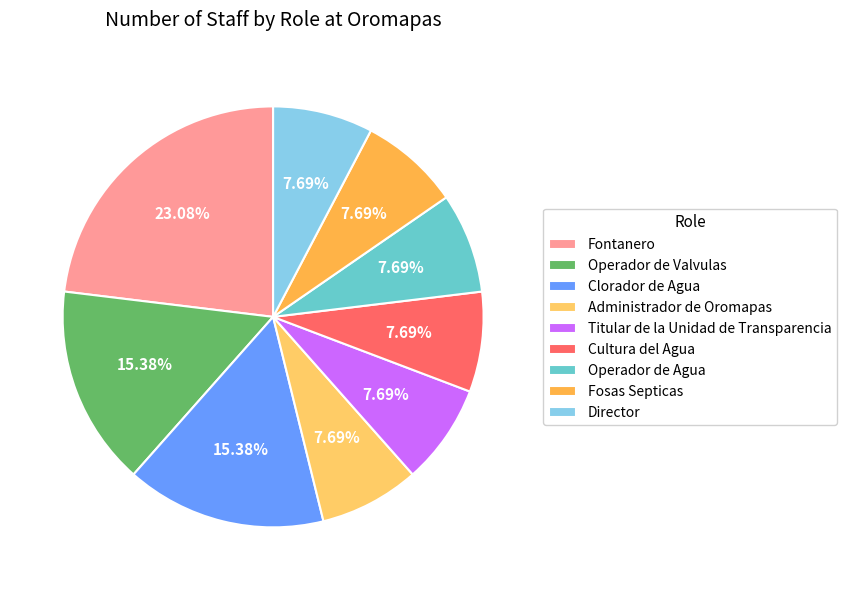

To the nearest percent, what is the difference between the largest and smallest slice percentages?

15%